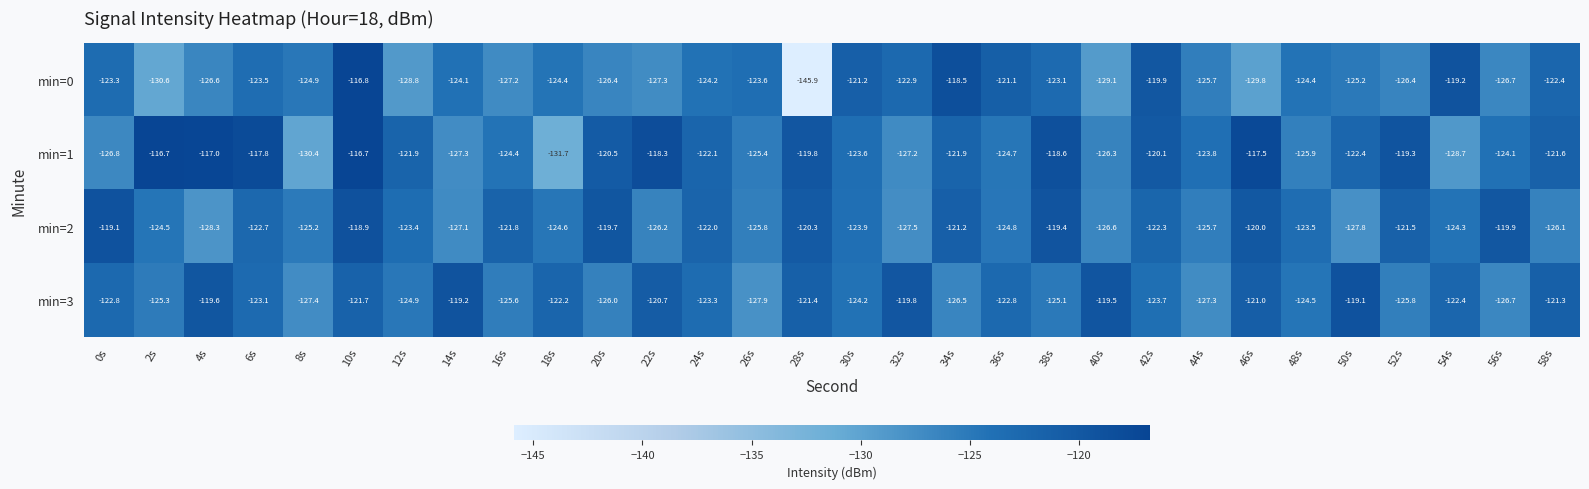

What is the difference between the maximum and minimum values in the min=1 series?

15.0